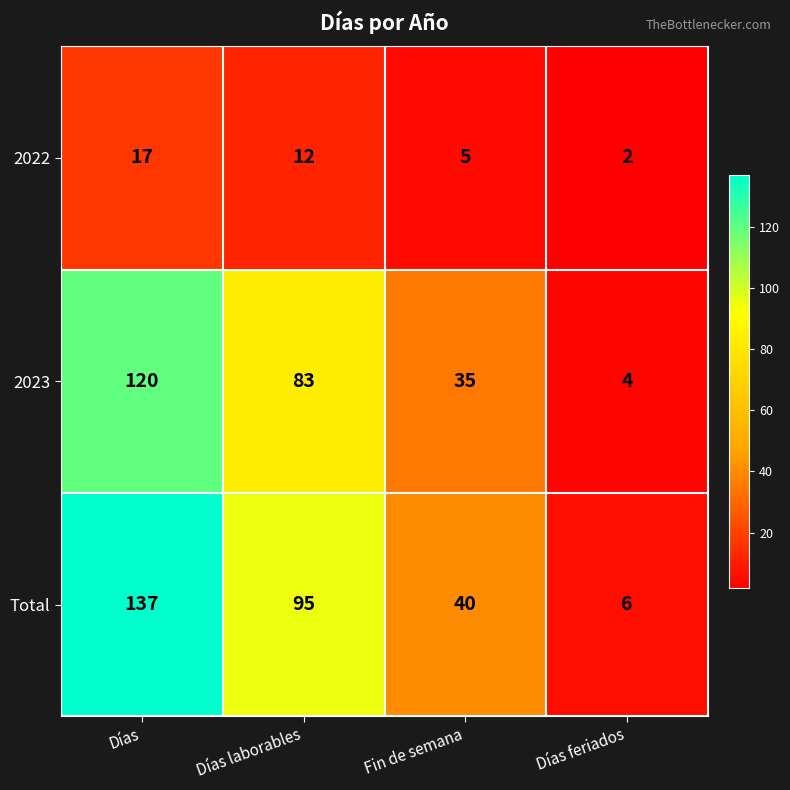

Is it true that Total equals 39 at Días laborables?

False